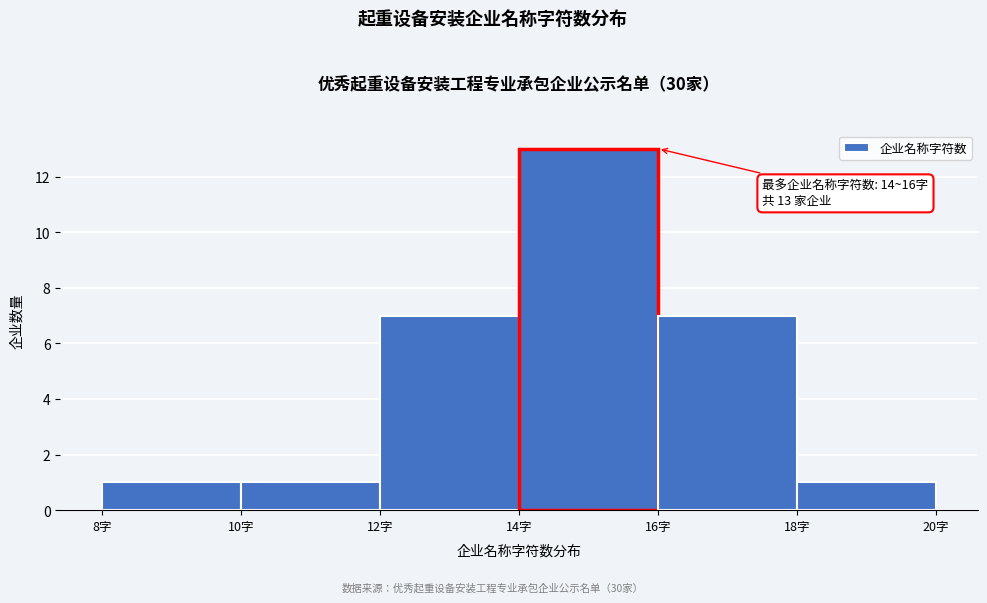

Which range on the x-axis has the tallest bar?

14 to 16